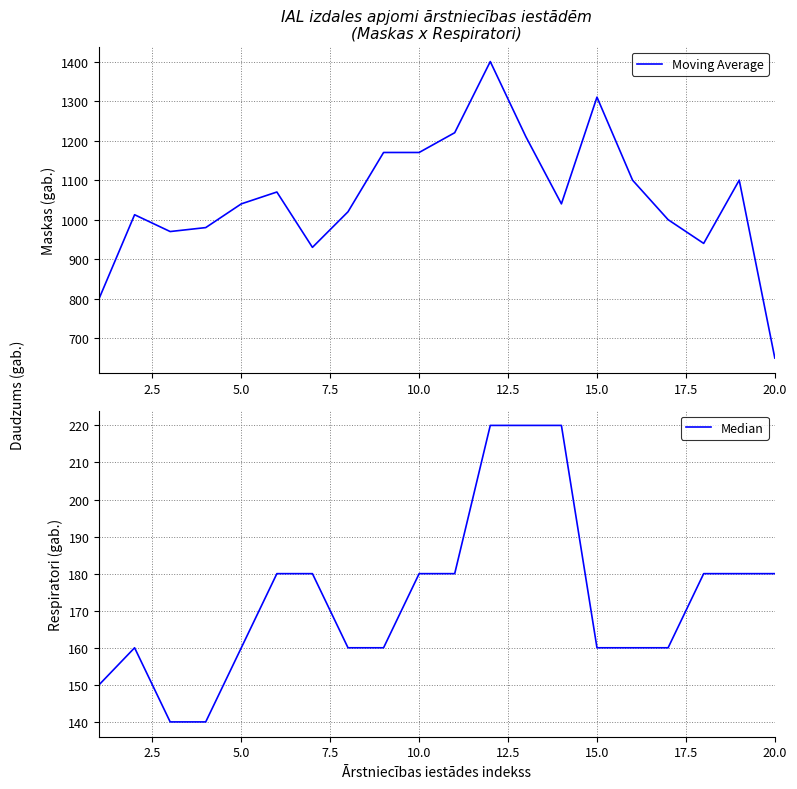

What is the minimum value for Moving Average?

650.0